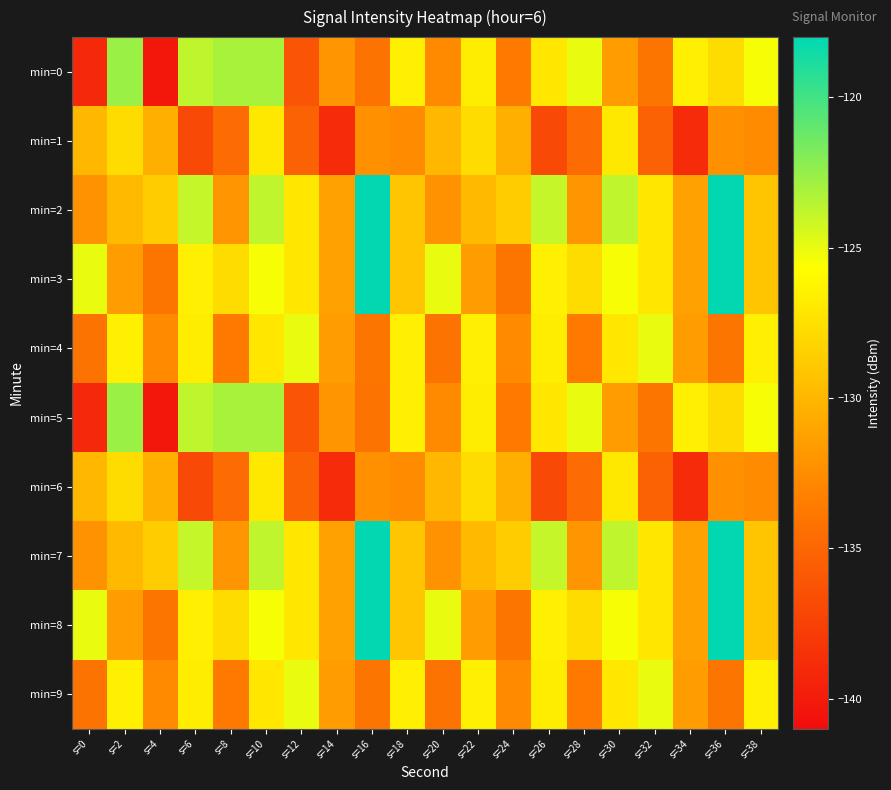

List the series in order of their peak value, highest first.

min=2, min=3, min=7, min=8, min=0, min=5, min=4, min=9, min=1, min=6